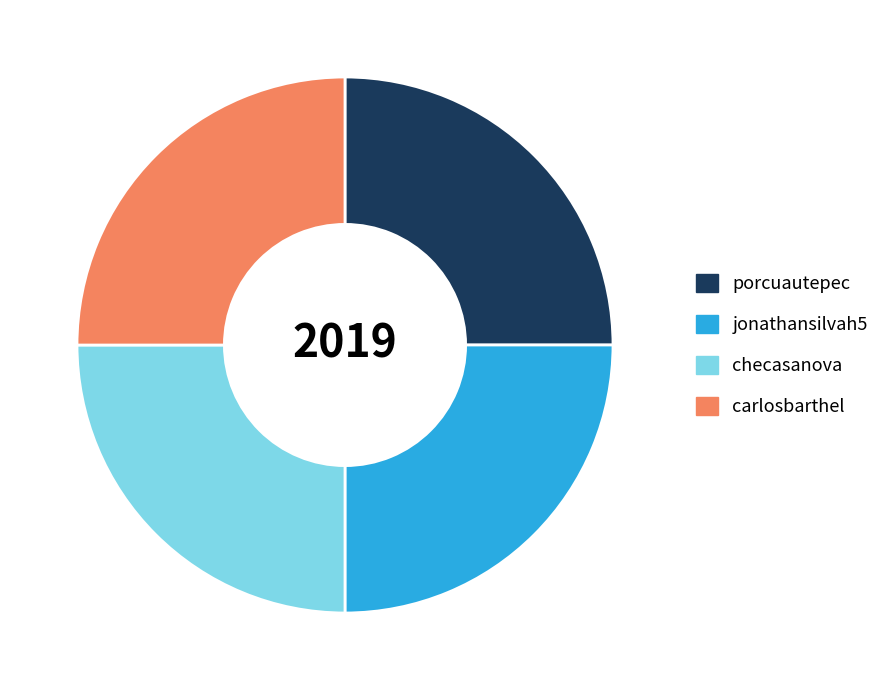

Approximately how many times larger is the value at porcuautepec compared to carlosbarthel?

1.0